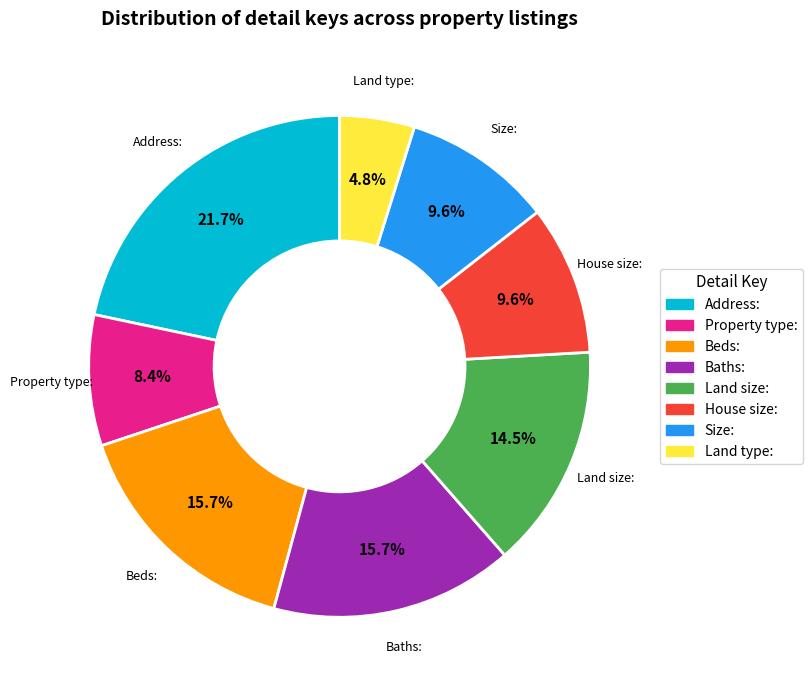

Is the sum of House size: and Land size: greater than half?

No